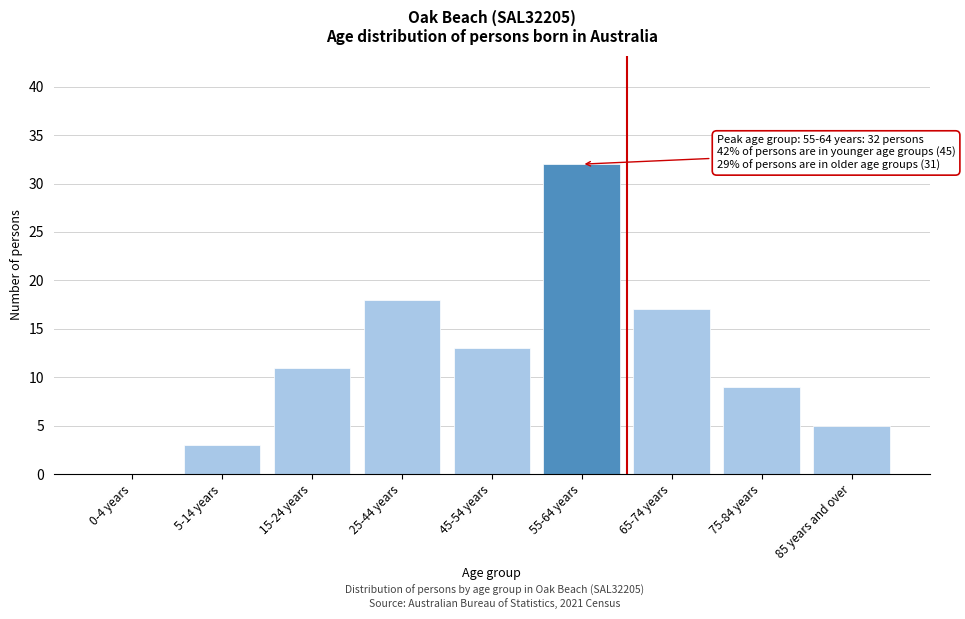

Reading left to right, what are all the values shown in this chart?

0-4 years=0	5-14 years=3	15-24 years=11	25-44 years=18	45-54 years=13	55-64 years=32	65-74 years=17	75-84 years=9	85 years and over=5